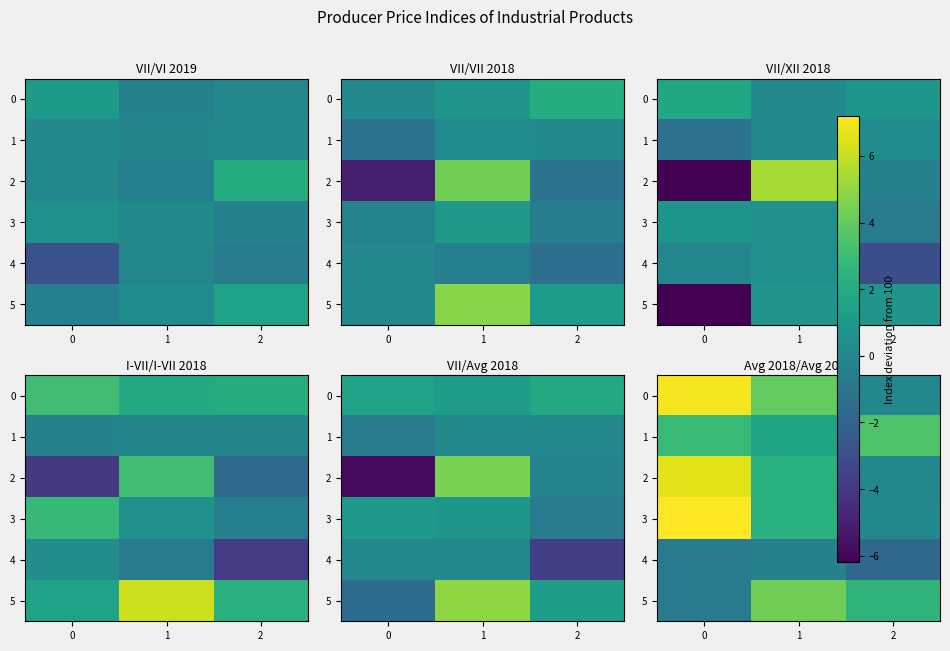

The 1 series shows 4.6 at 2. True or false?

False